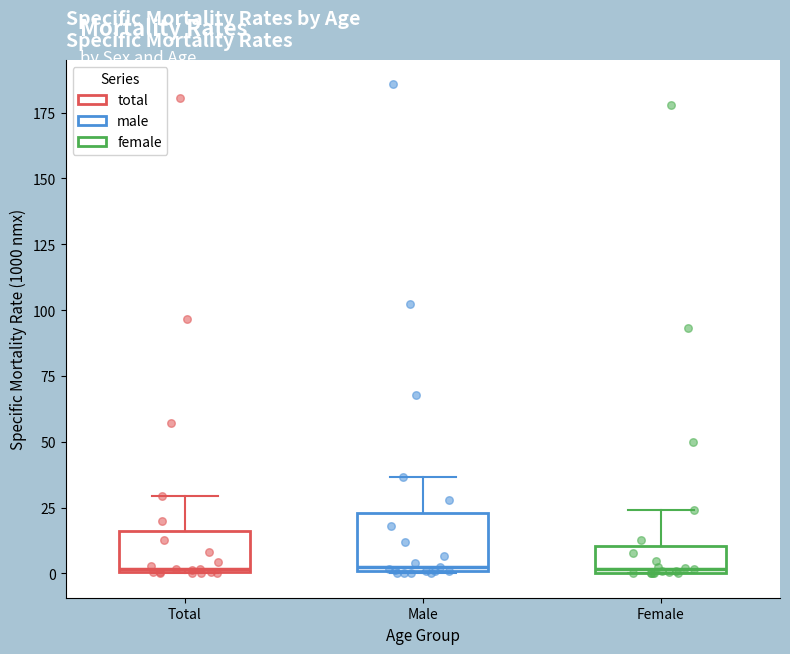

Comparing the boxes themselves (not the whiskers), which one is the tallest?

Male